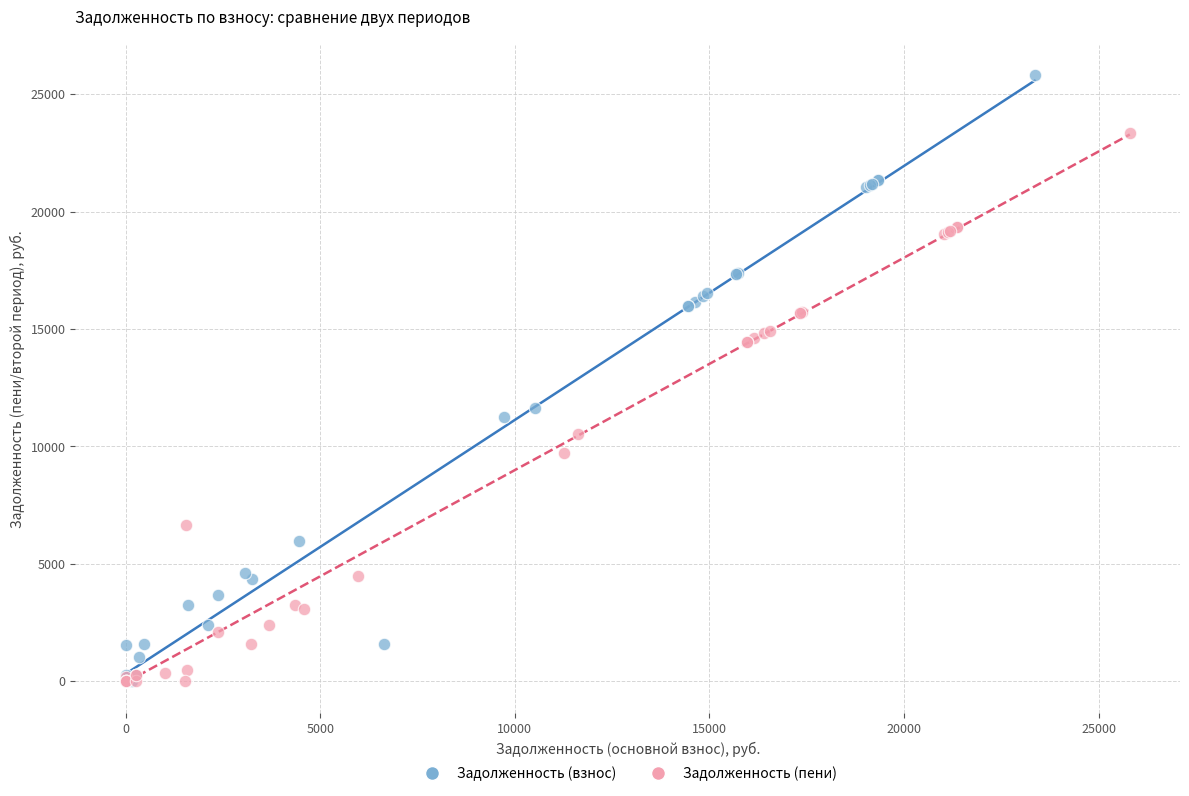

Which series reaches the maximum Y coordinate?

Задолженность (взнос)